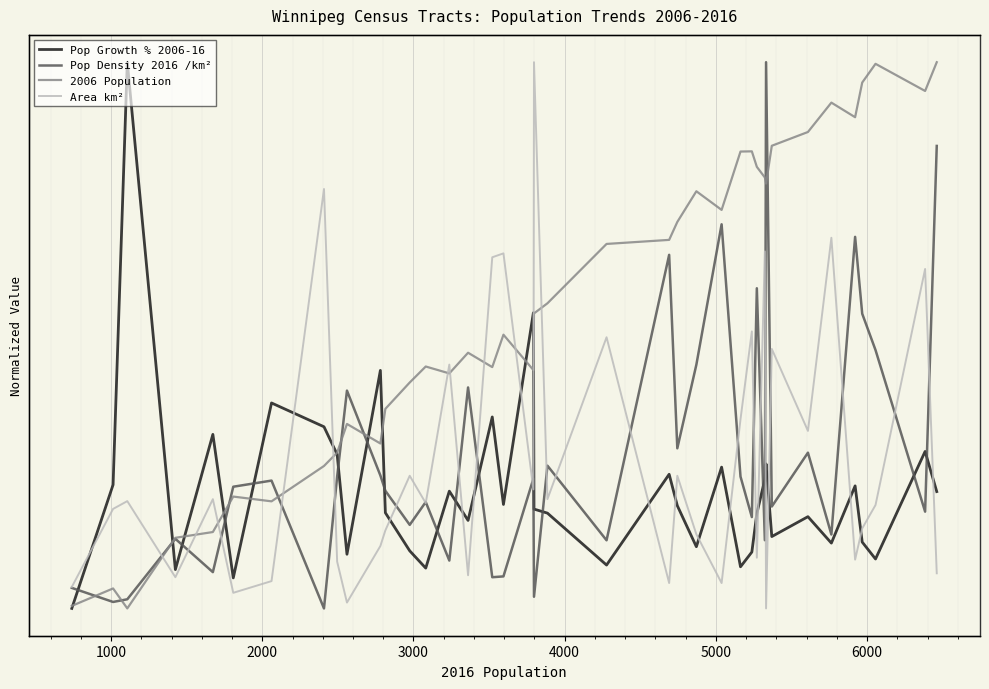

List the series in order of their peak value, highest first.

Pop Growth % 2006-16, Pop Density 2016 /km², 2006 Population, Area km²